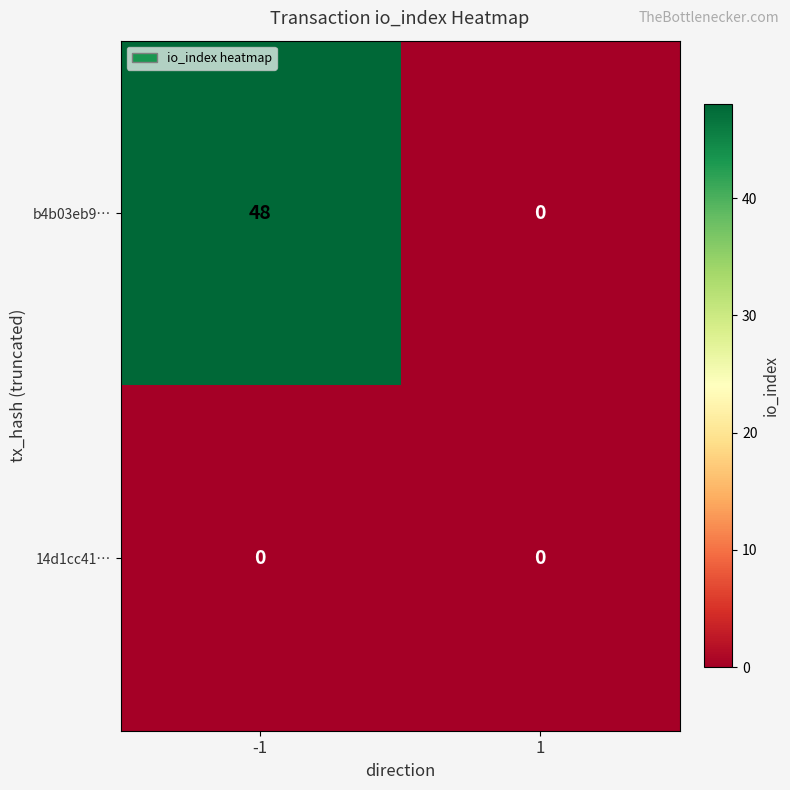

Reading left to right, what are all the values shown in this chart?

b4b03eb9…: 48	0
14d1cc41…: 0	0